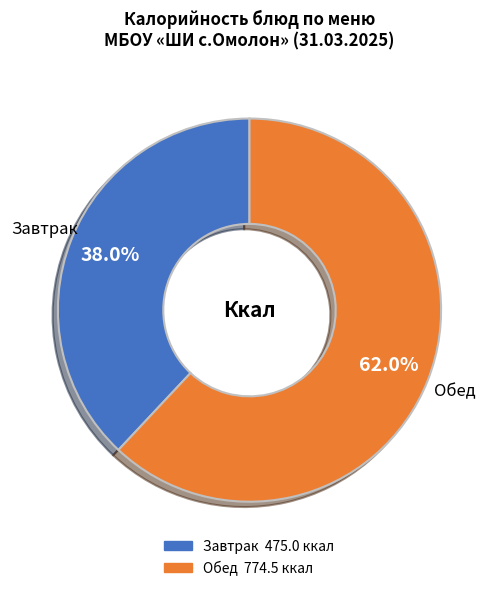

Is there any slice that represents more than half of the pie?

Yes